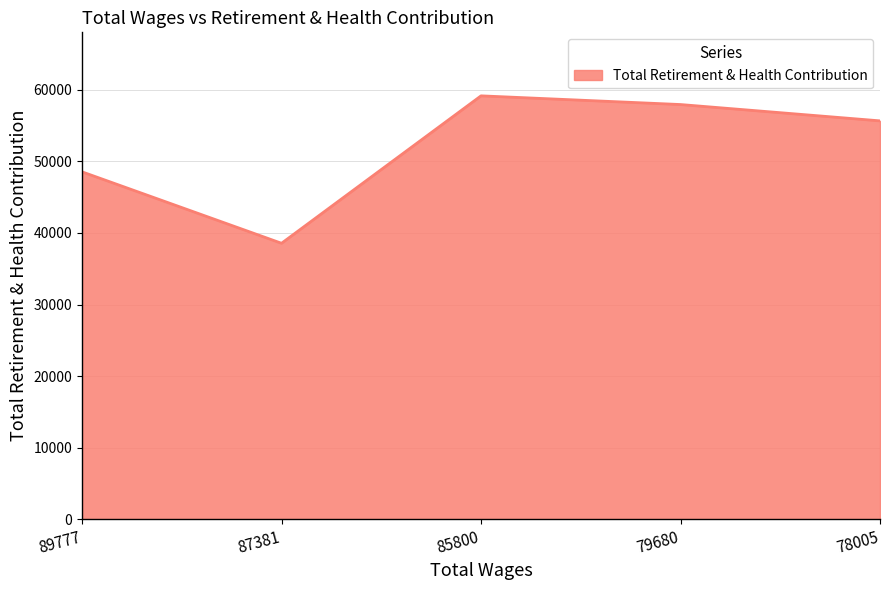

Reading right to left, transcribe all the data shown in this chart.

55662	57943	59158	38559	48540